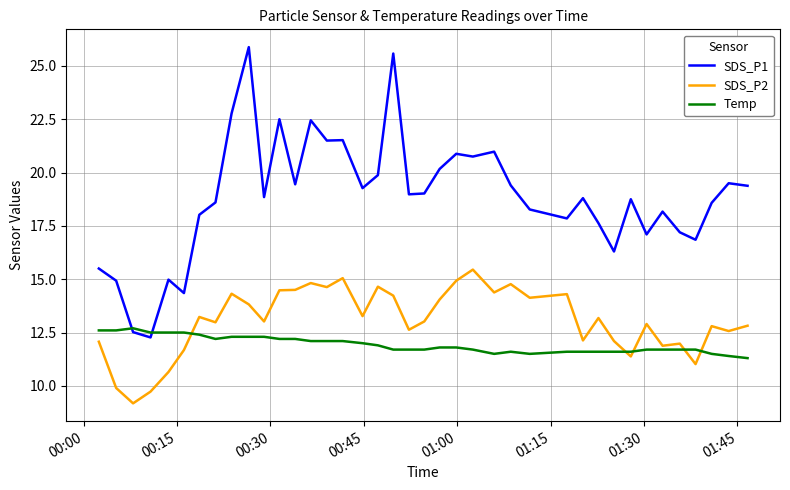

What is the minimum value shown in the chart?

9.2